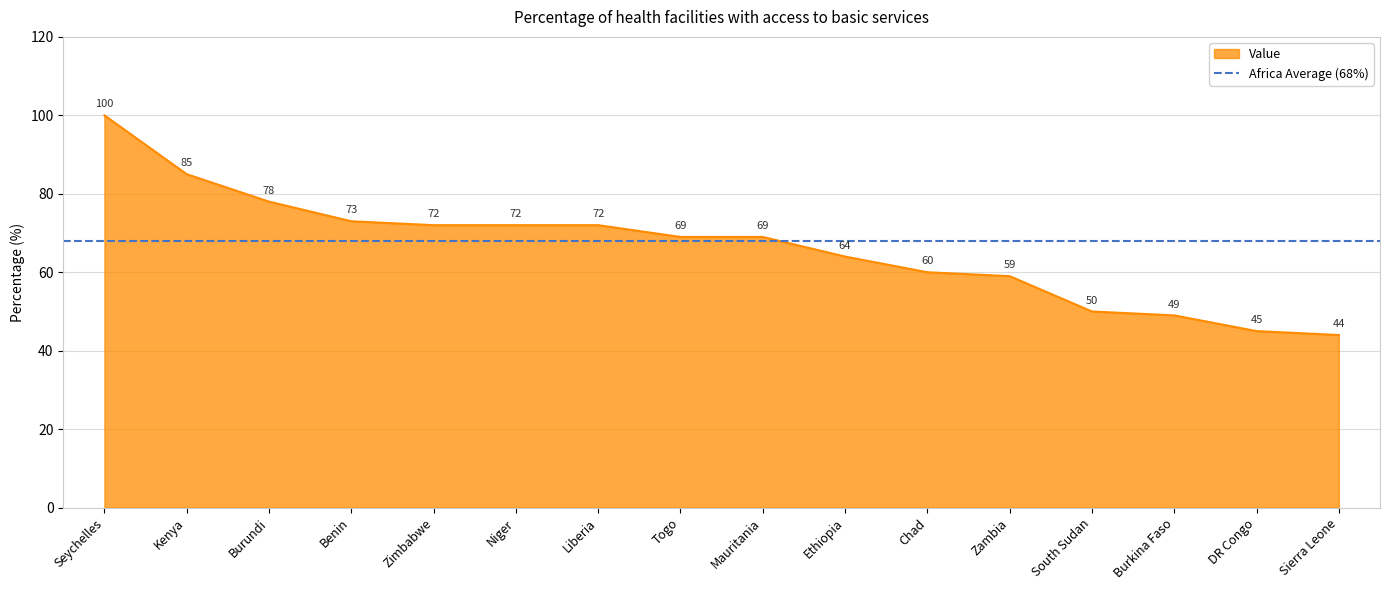

How many data points are above 69?

7